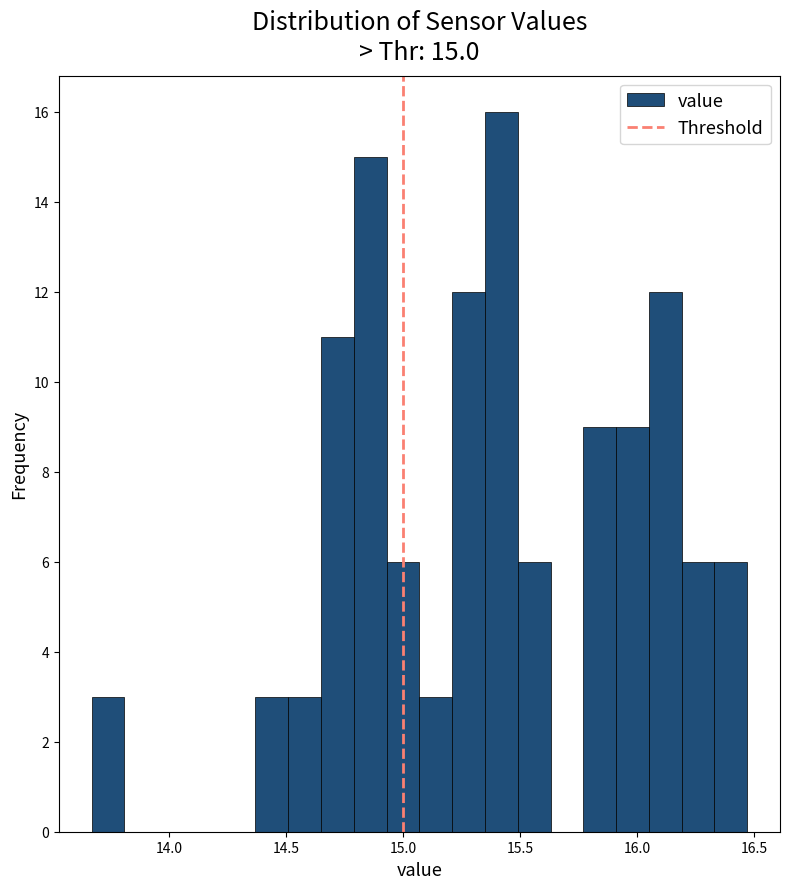

Read against the x-axis, roughly where is the centre of the tallest bar?

15.40